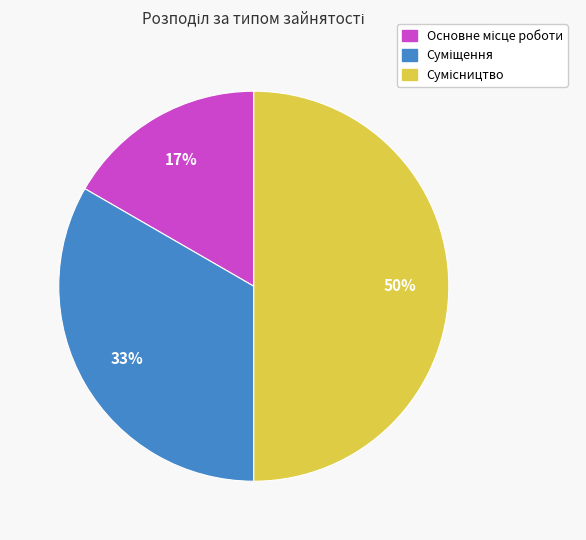

To the nearest percent, what is the difference between the largest and smallest slice percentages?

33%